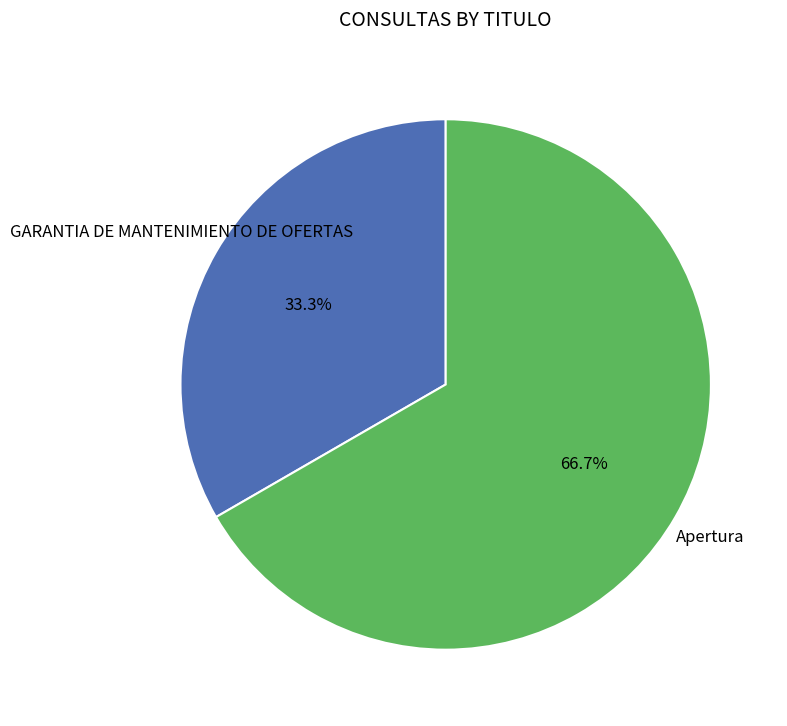

To the nearest percent, what is the average slice percentage?

50%